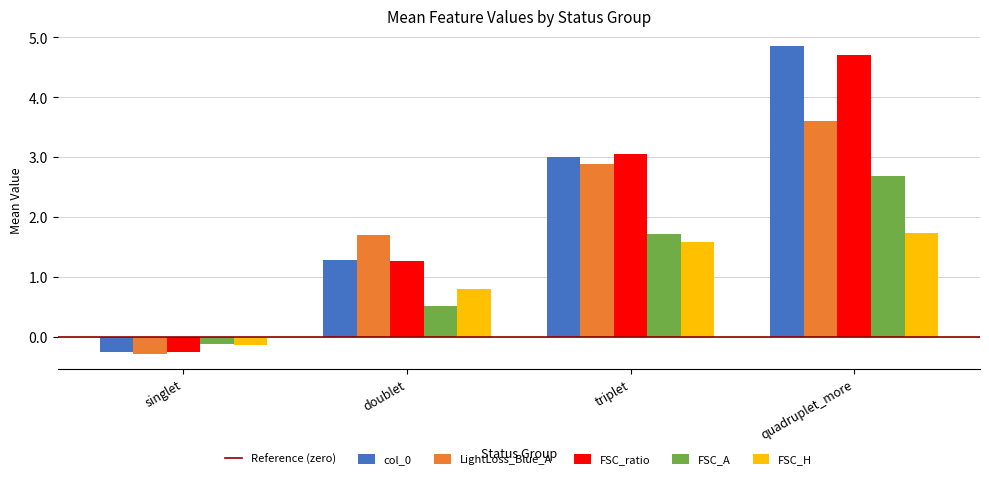

Reading left to right, list all the values displayed in this chart.

col_0: -0.3	1.3	3.0	4.9
LightLoss_Blue_A: -0.3	1.7	2.9	3.6
FSC_ratio: -0.3	1.3	3.1	4.7
FSC_A: -0.1	0.5	1.7	2.7
FSC_H: -0.1	0.8	1.6	1.7